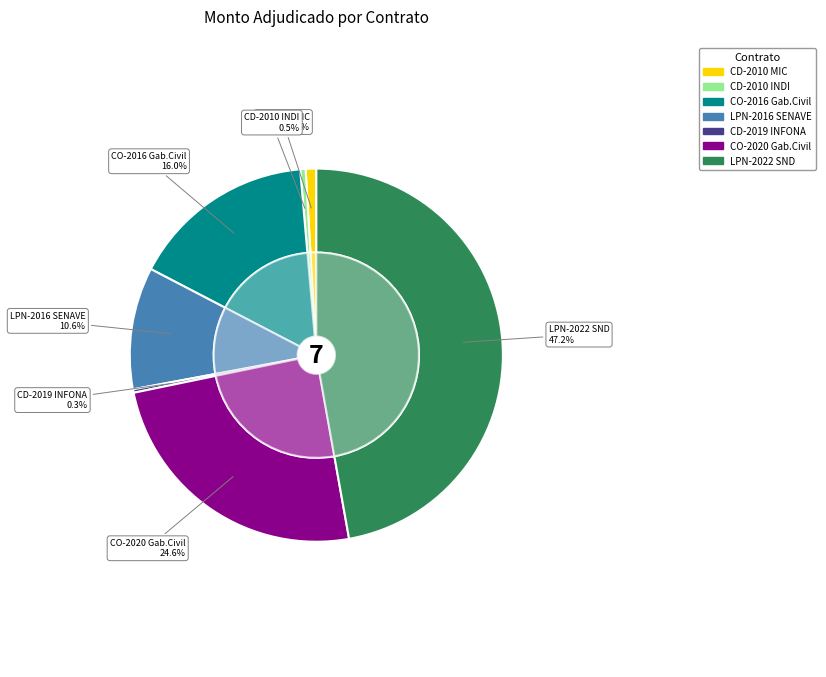

Does 316437-gimenez-calvo-sac-1 account for over 50% of the chart?

No